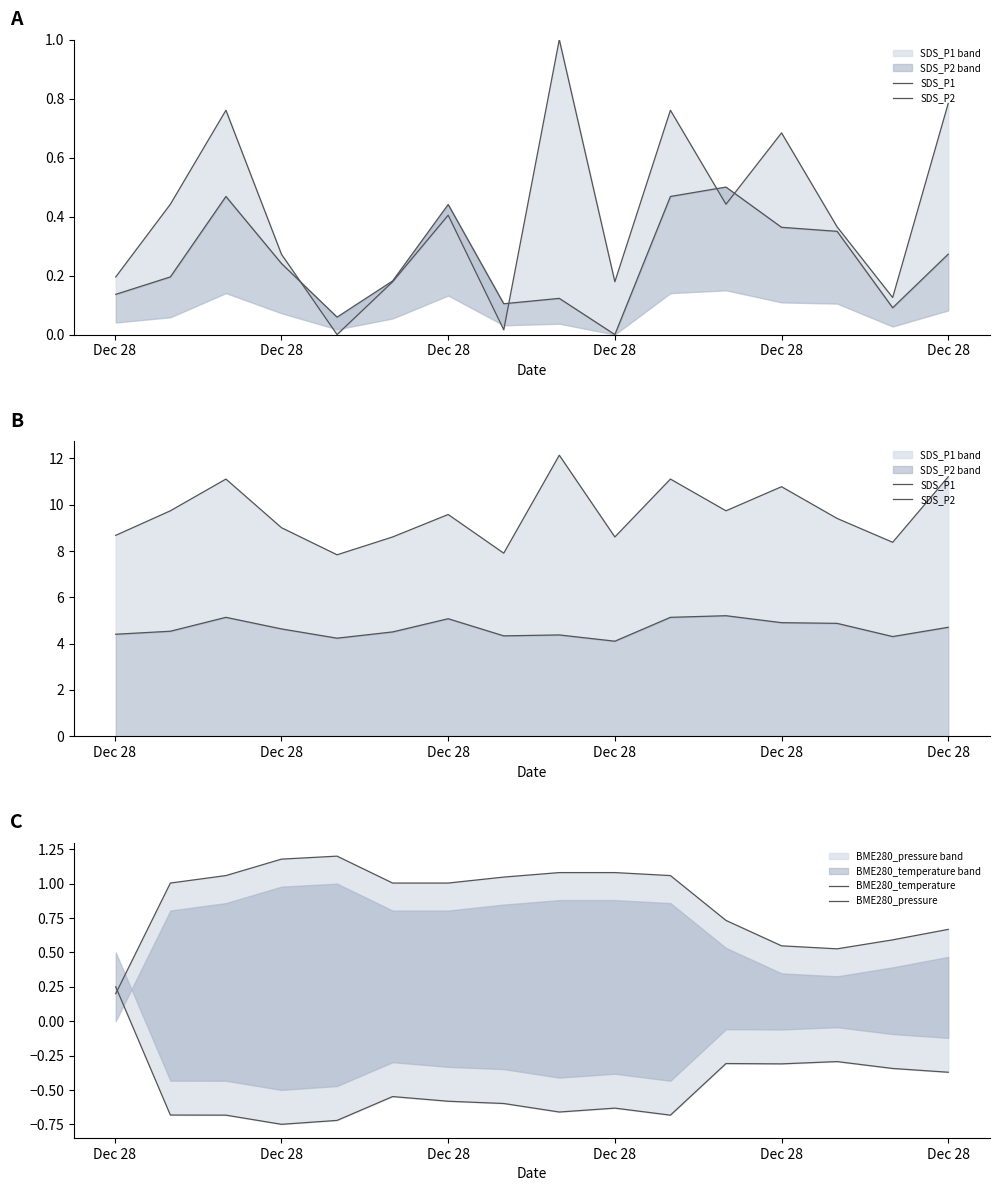

What is the difference between the maximum and minimum values in the BME280_pressure series?

1.0